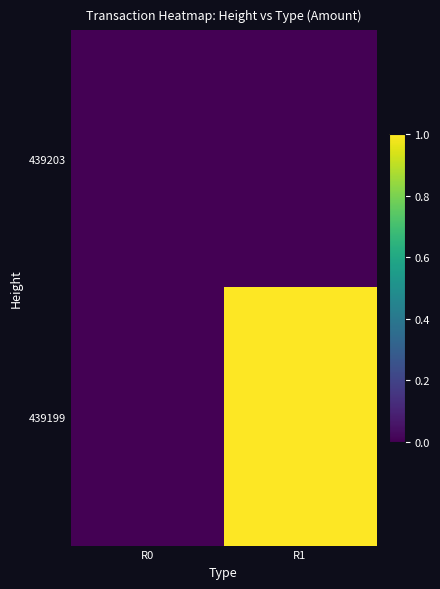

What is the difference between the highest and lowest values at R1?

1